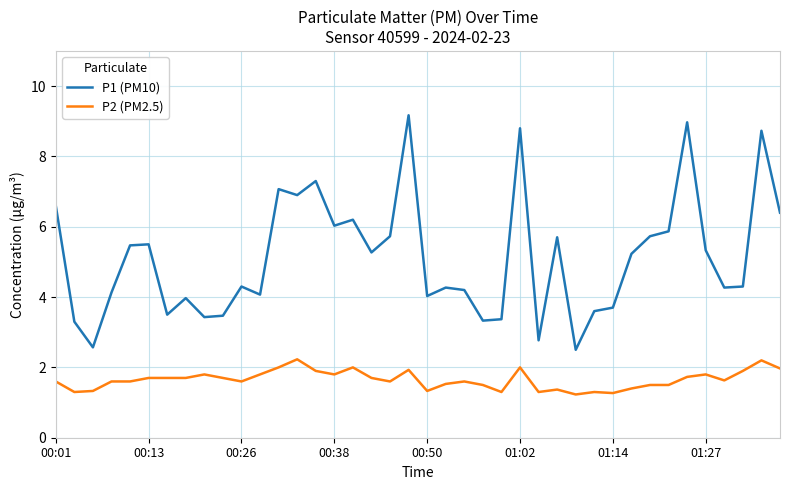

How many lines are shown in the chart?

2